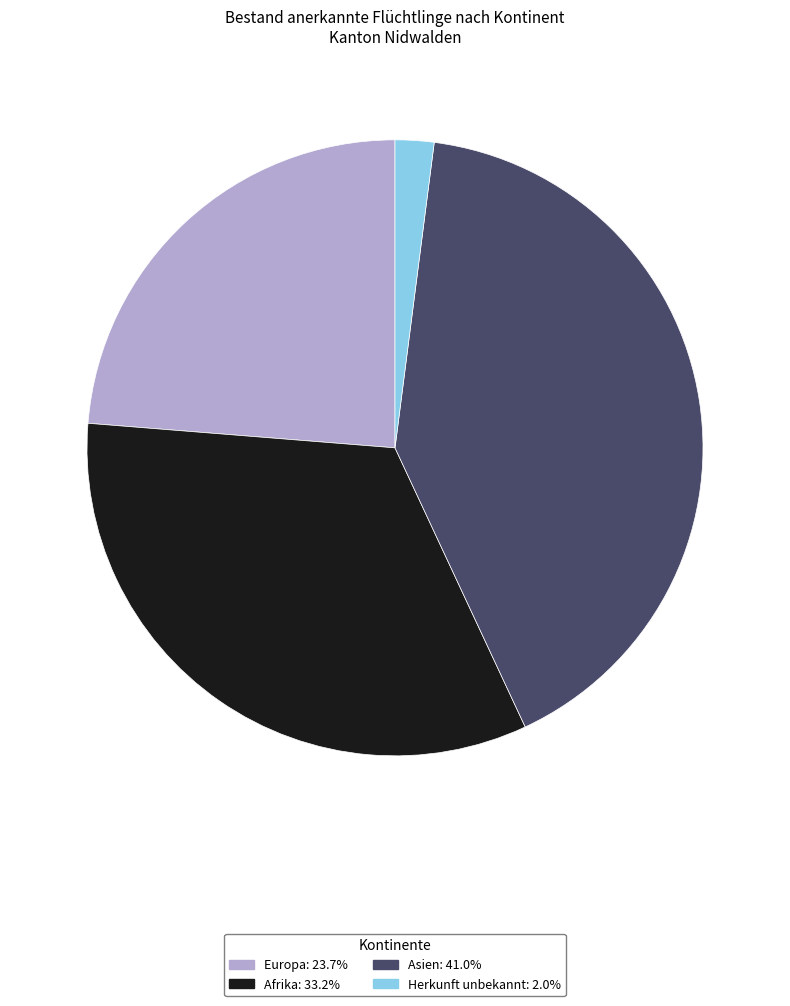

Rank the categories by value from lowest to highest.

Herkunft unbekannt, Europa, Afrika, Asien